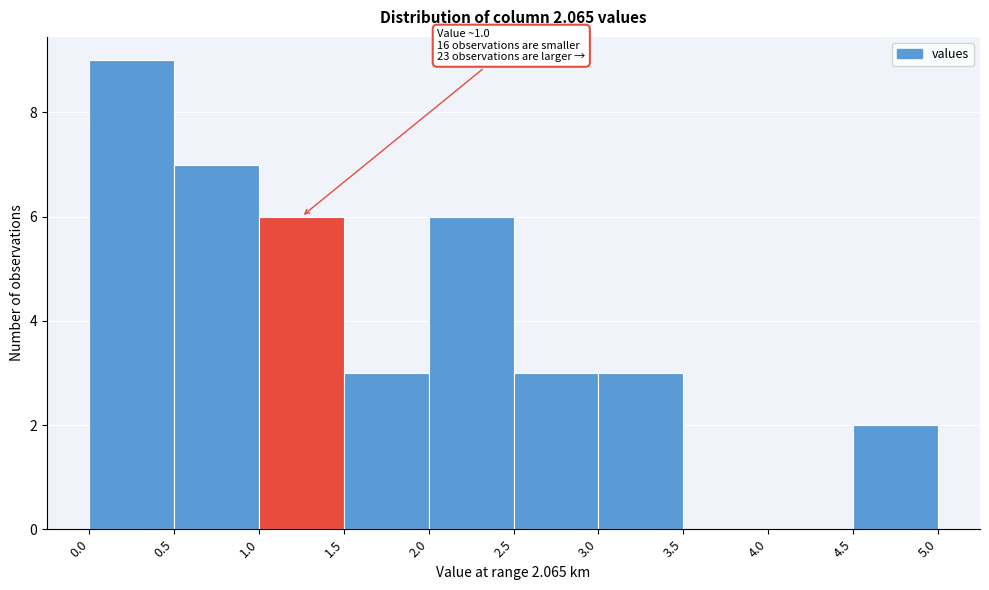

Over which range of the x-axis is the bar tallest?

0.0 to 0.5